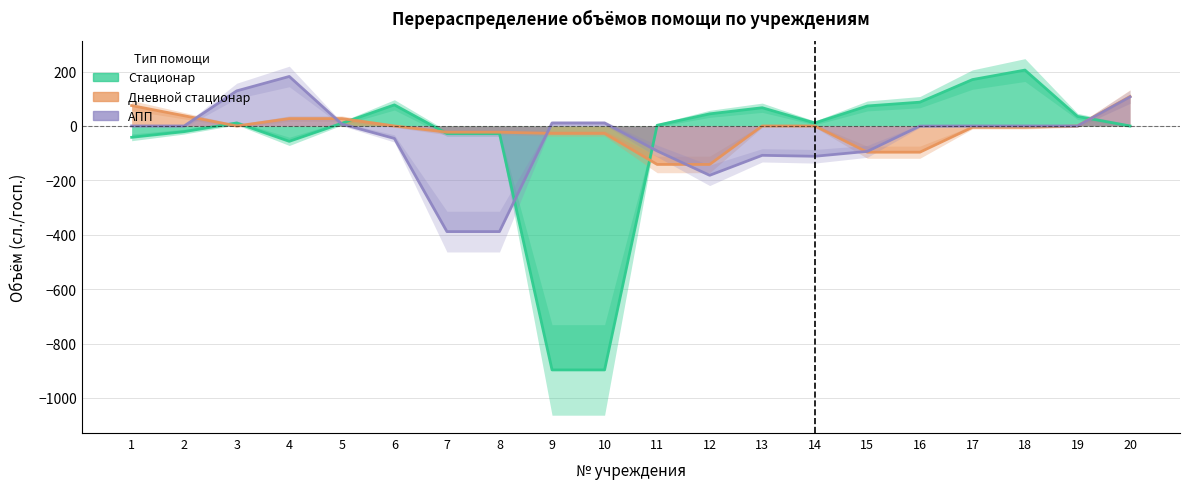

Reading left to right, transcribe all the data shown in this chart.

Стационар: -41.8	-20.9	11.0	-56.6	9.9	77.5	-28.0	-28.0	-897.1	-897.1	2.5	44.5	67.0	11.0	73.5	87.5	170.5	205.5	35.0	0.0
Дневной стационар: 75.0	37.5	0.0	27.0	27.0	0.0	-23.0	-23.0	-27.5	-27.5	-141.5	-141.5	0.0	0.0	-96.5	-96.5	-5.0	-5.0	0.0	108.5
АПП: 0.0	0.0	129.0	182.0	7.0	-46.0	-388.5	-388.5	11.0	11.0	-92.0	-181.5	-108.0	-111.5	-93.5	-0.5	0.0	0.0	0.0	107.0